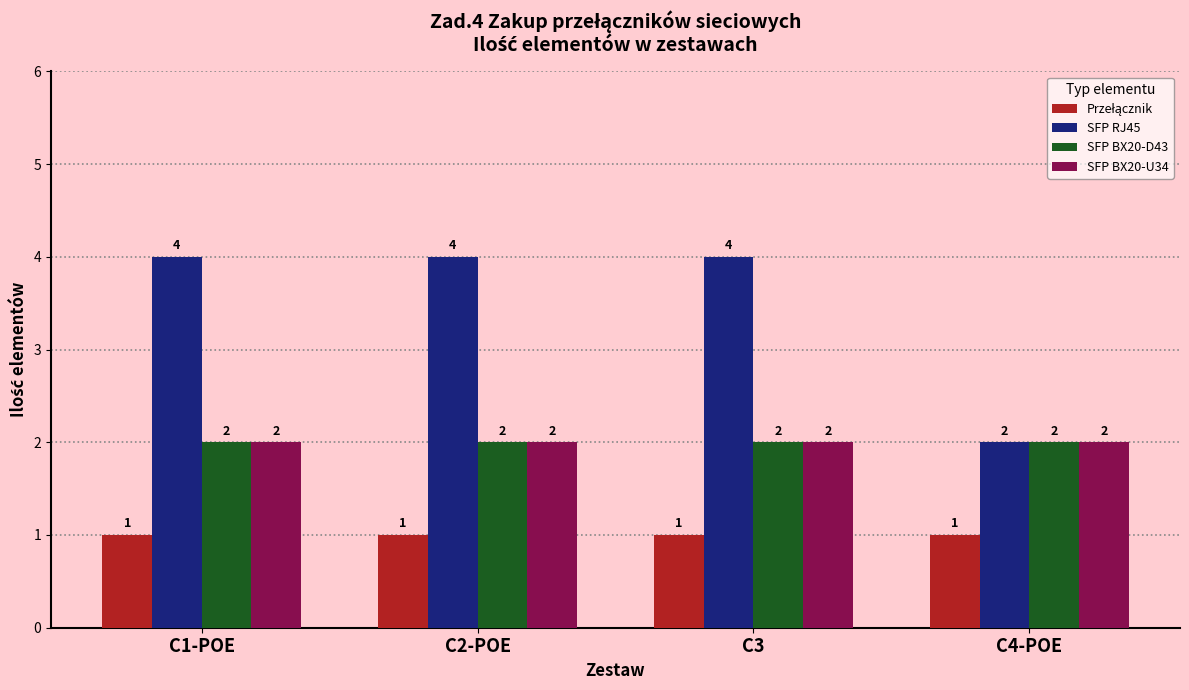

What value does the SFP RJ45 series have at C1-POE?

4